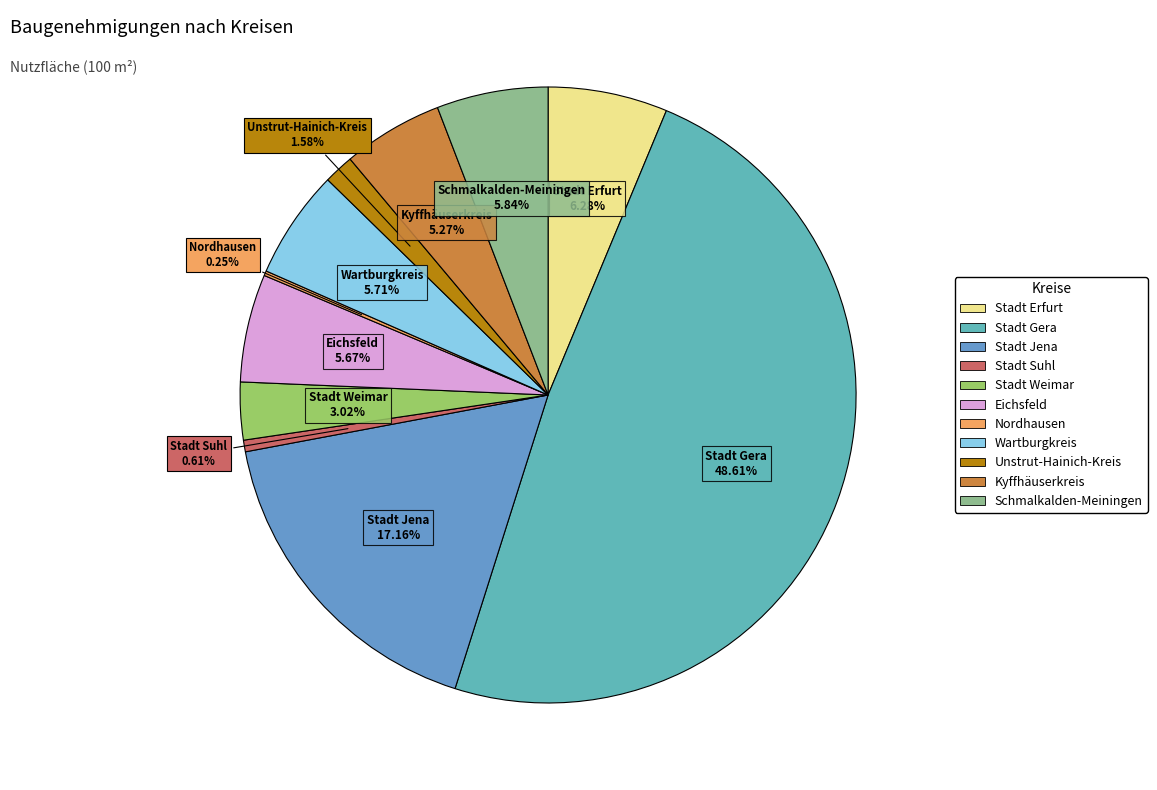

Combined, do Stadt Jena and Stadt Gera account for over 50%?

Yes